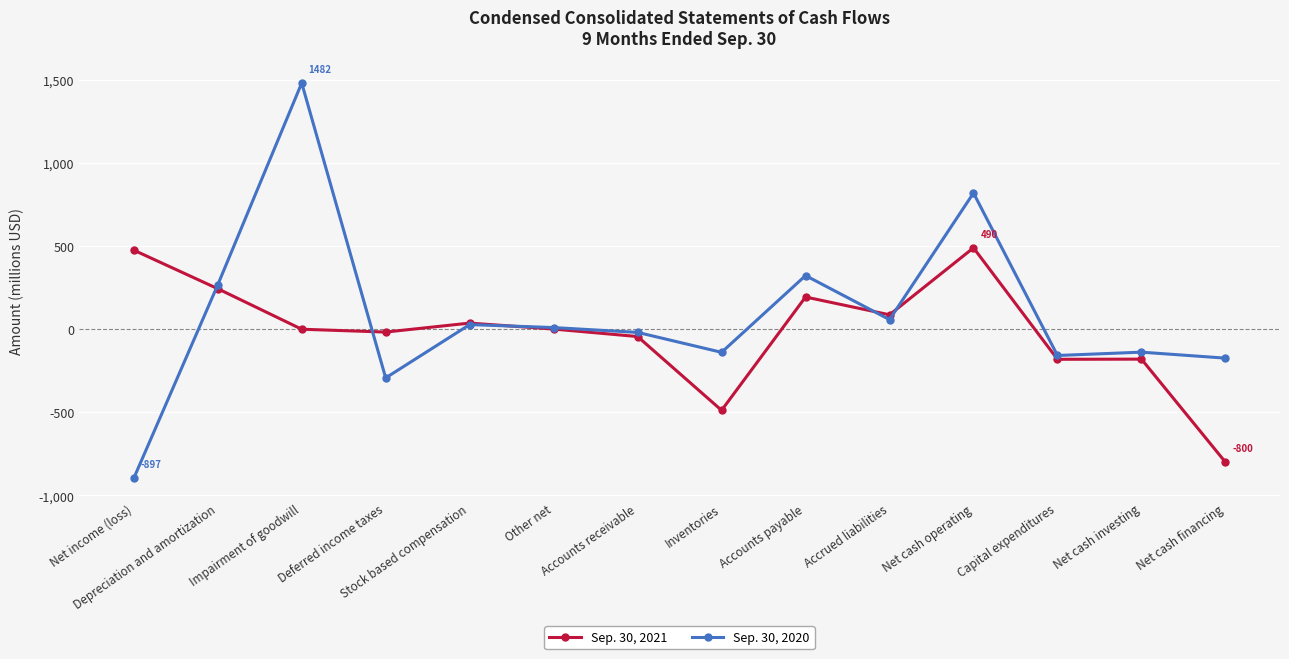

What is the sum of the Sep. 30, 2021 values at Deferred income taxes and Inventories?

-505